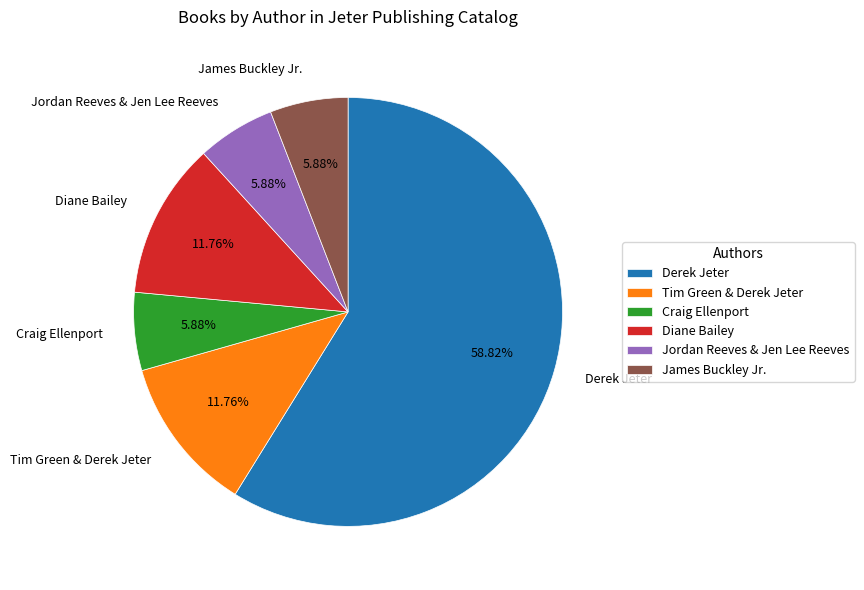

Between Derek Jeter and Diane Bailey, which is larger?

Derek Jeter